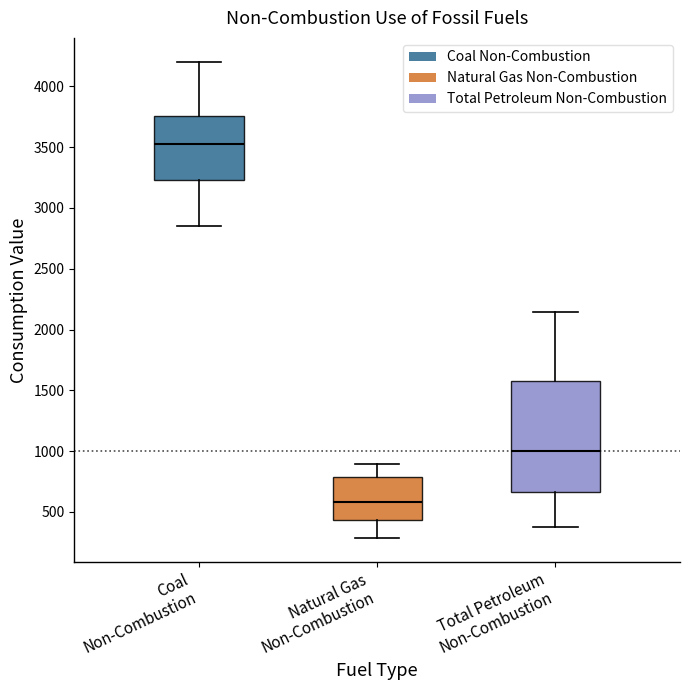

Which box has the highest median line?

Coal Non-Combustion